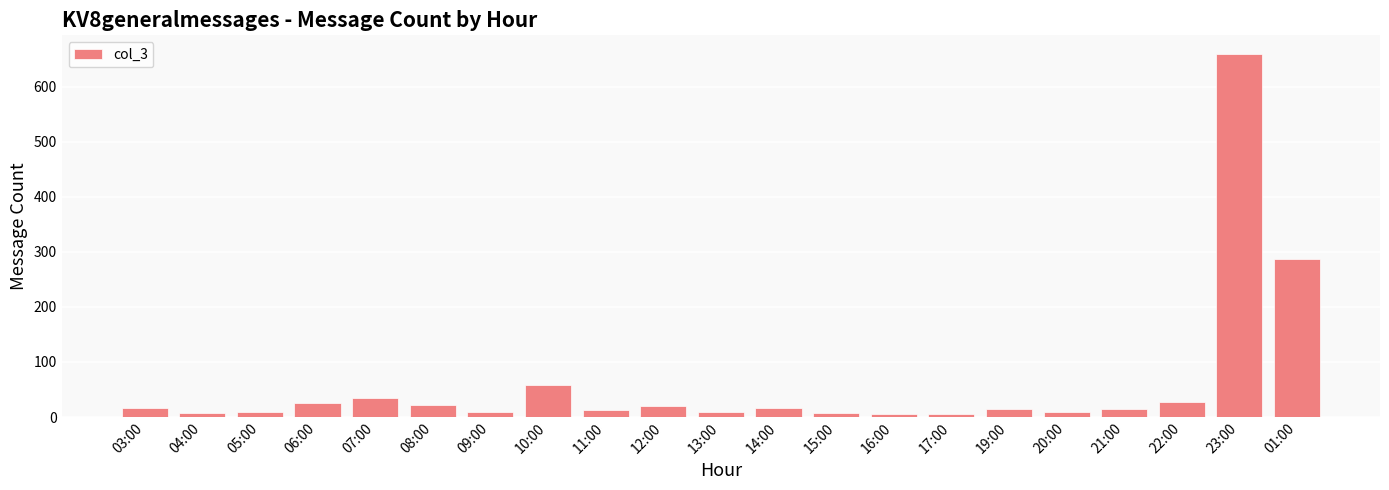

How many bars are there in total?

21